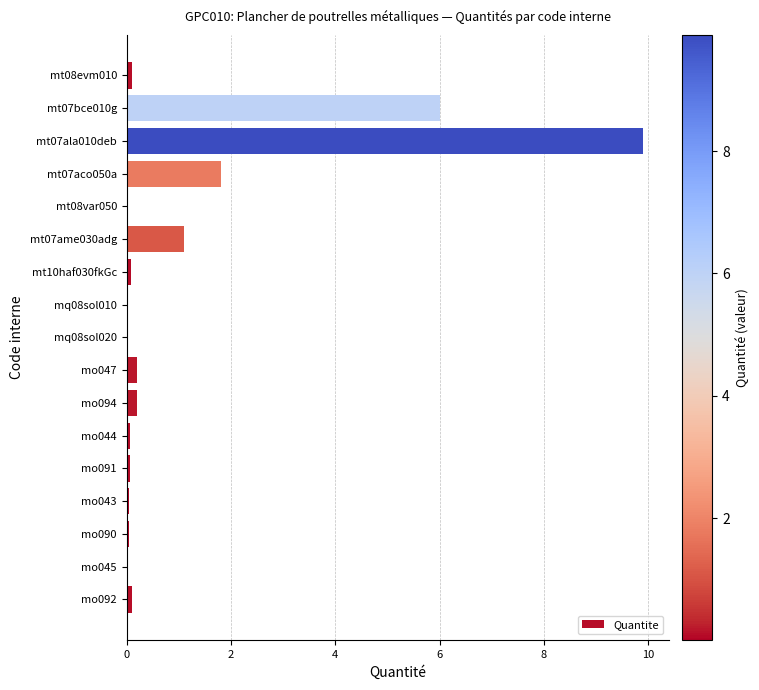

Approximately how many times larger is the value at mt07aco050a compared to mt07bce010g?

0.3